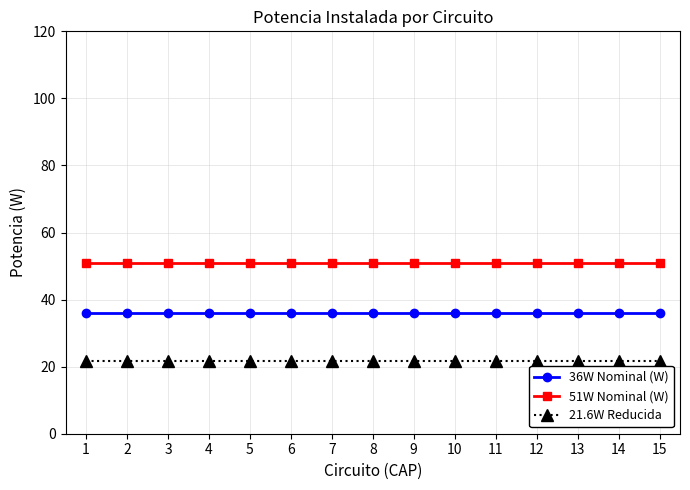

What is the difference between the highest and lowest values at 5?

29.4